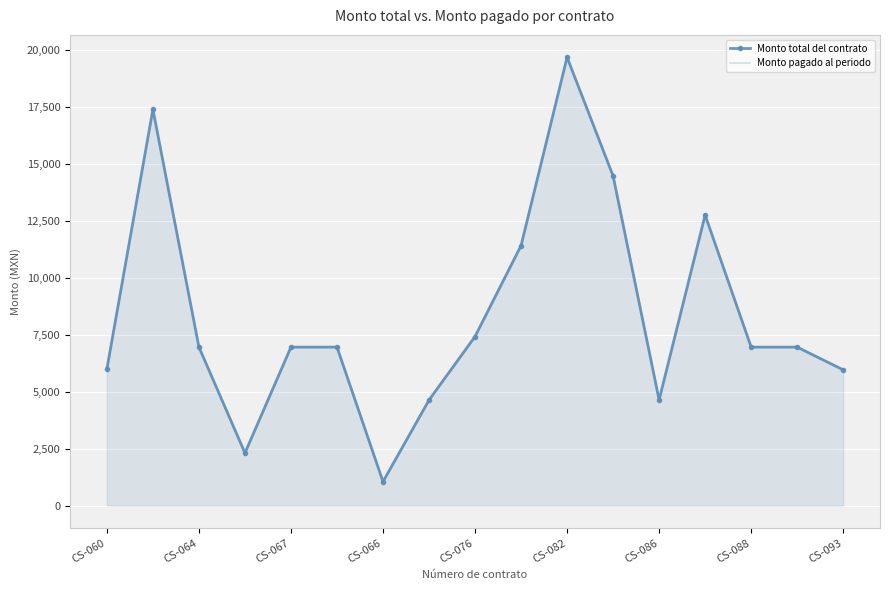

At how many categories does at least one series exceed 8986?

5